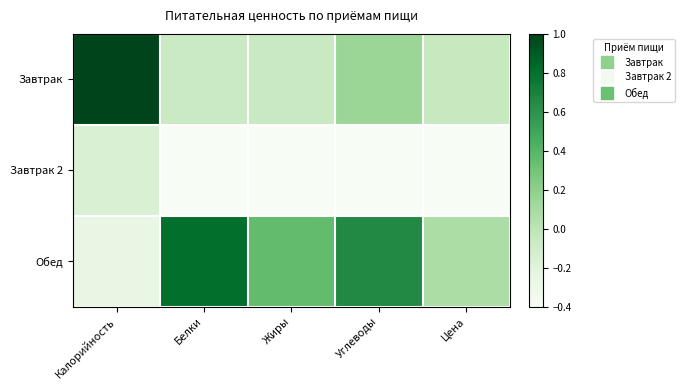

Which series changed the most between Калорийность and Углеводы?

Обед